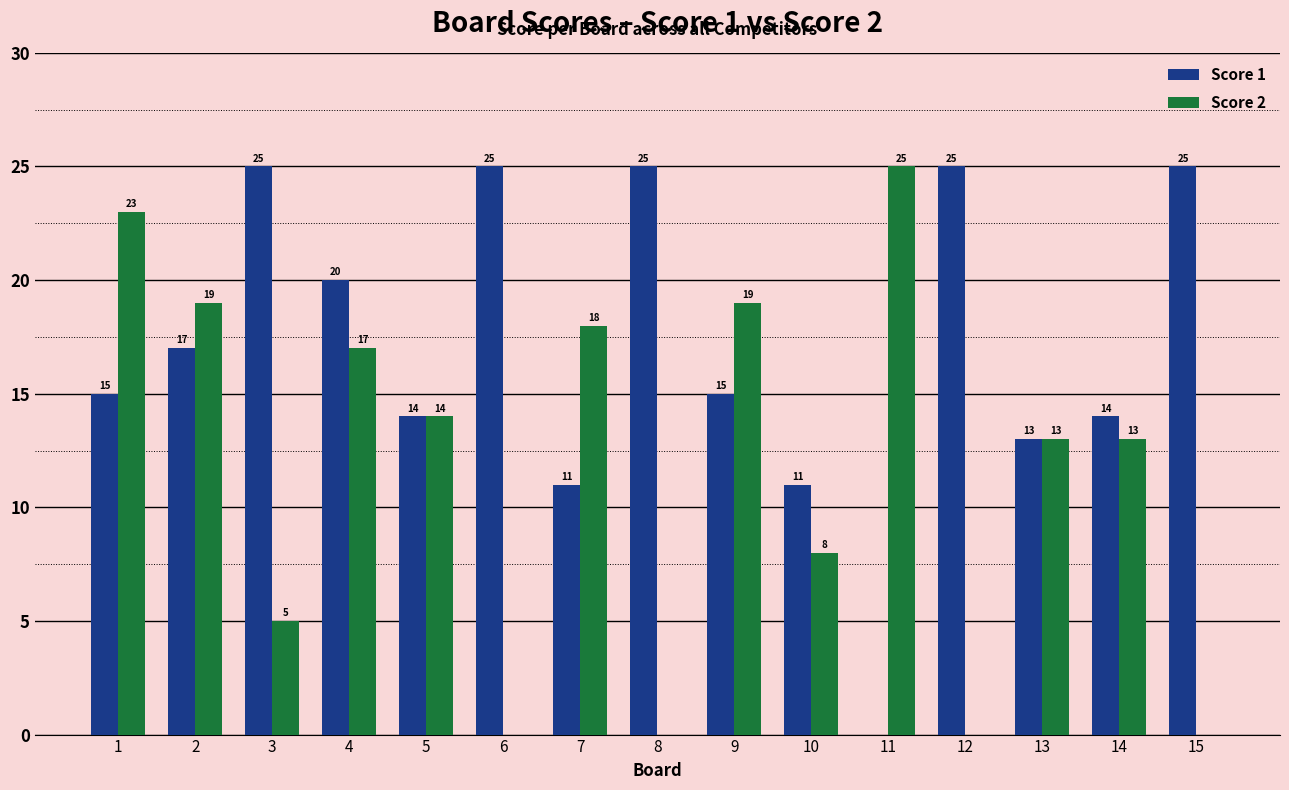

What is the maximum value shown in the chart?

25